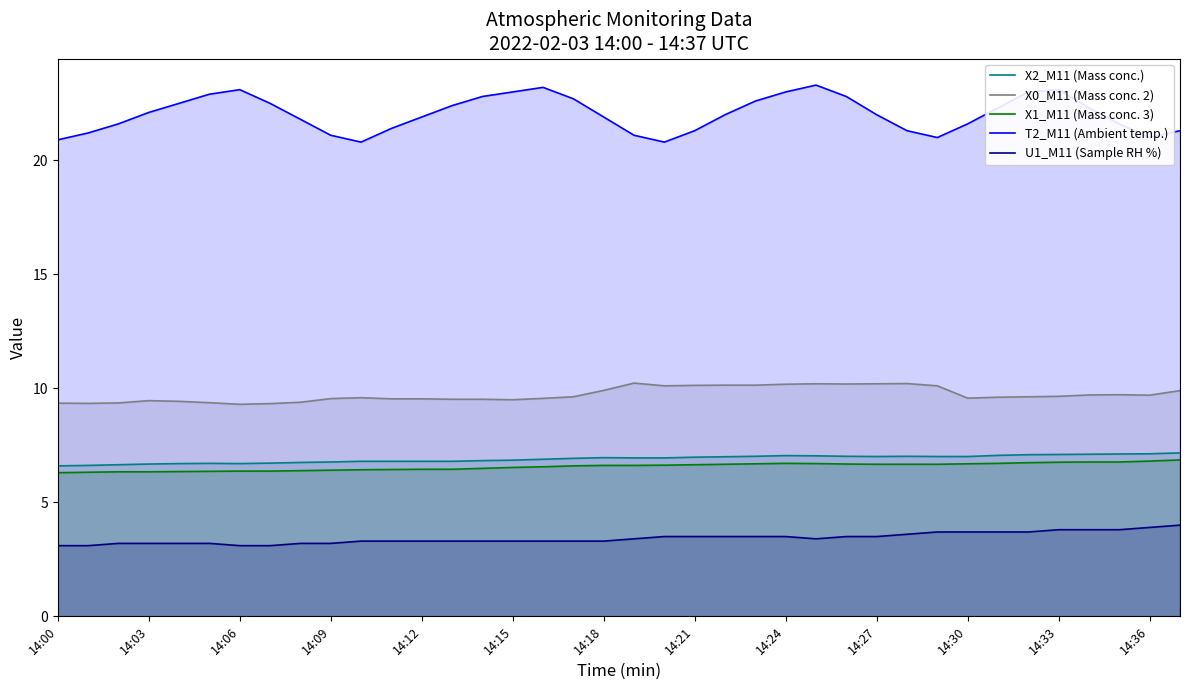

What is the label of the 21st point from the left?

20